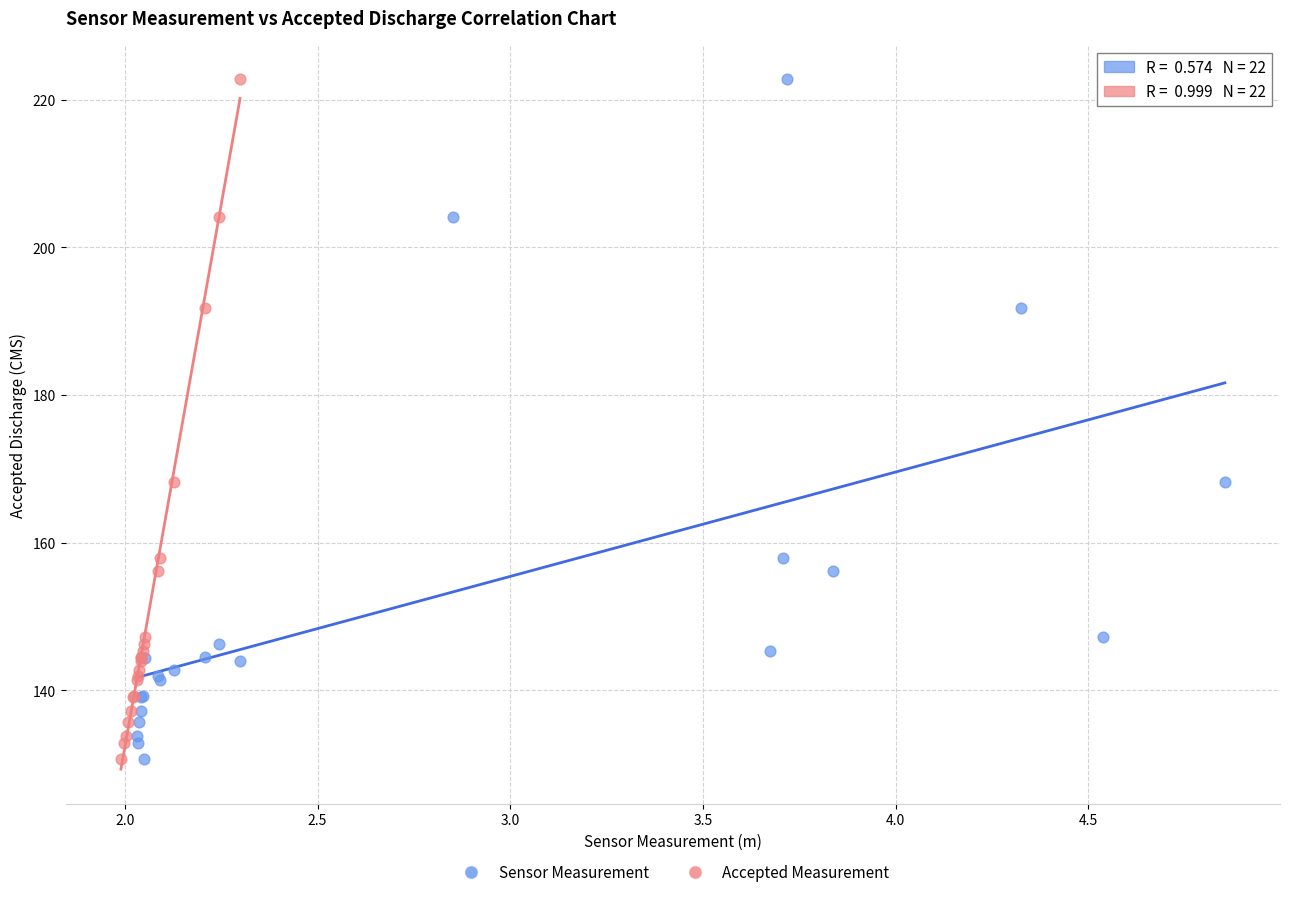

What are all the series names shown in the legend?

Sensor Measurement, Accepted Measurement